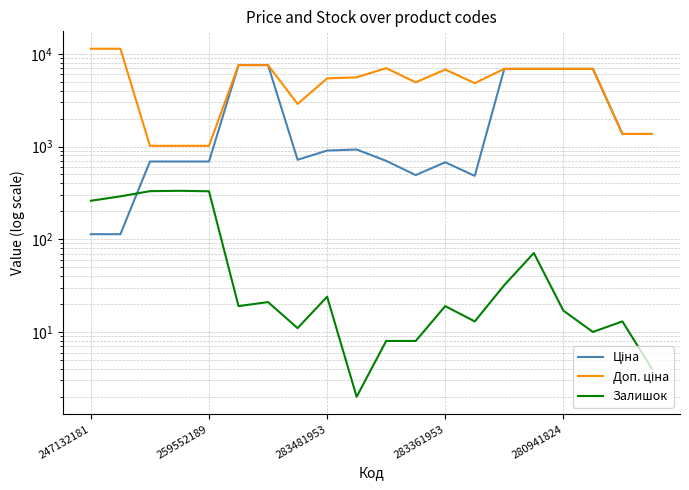

How many interior local valleys does the Залишок series have?

5